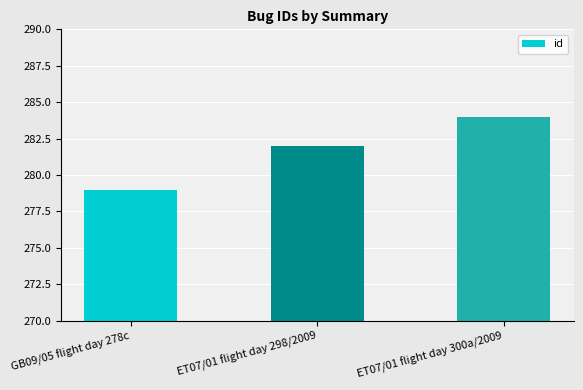

What is the average value?

282